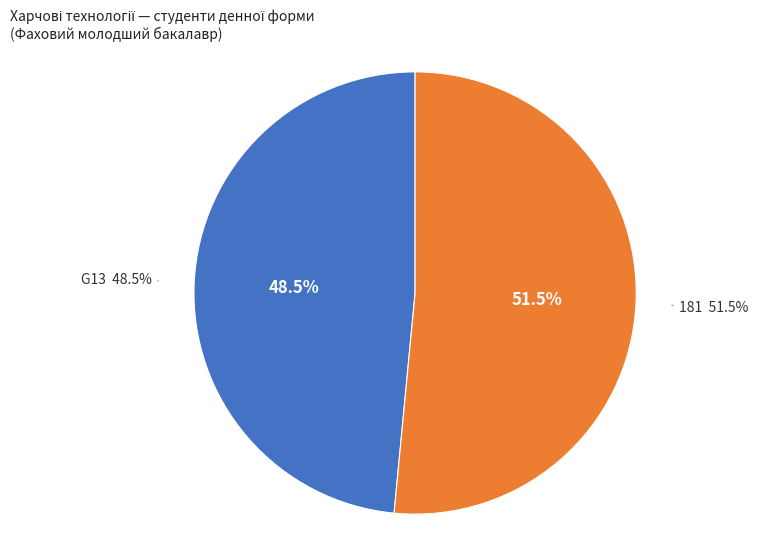

Does any single category account for the majority?

Yes